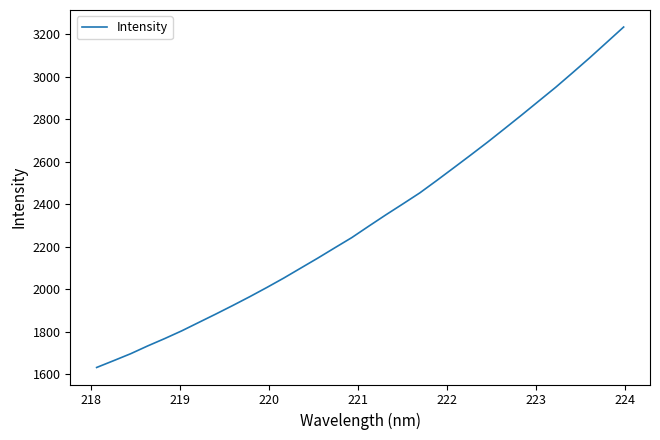

What is the minimum value shown in the chart?

1631.4